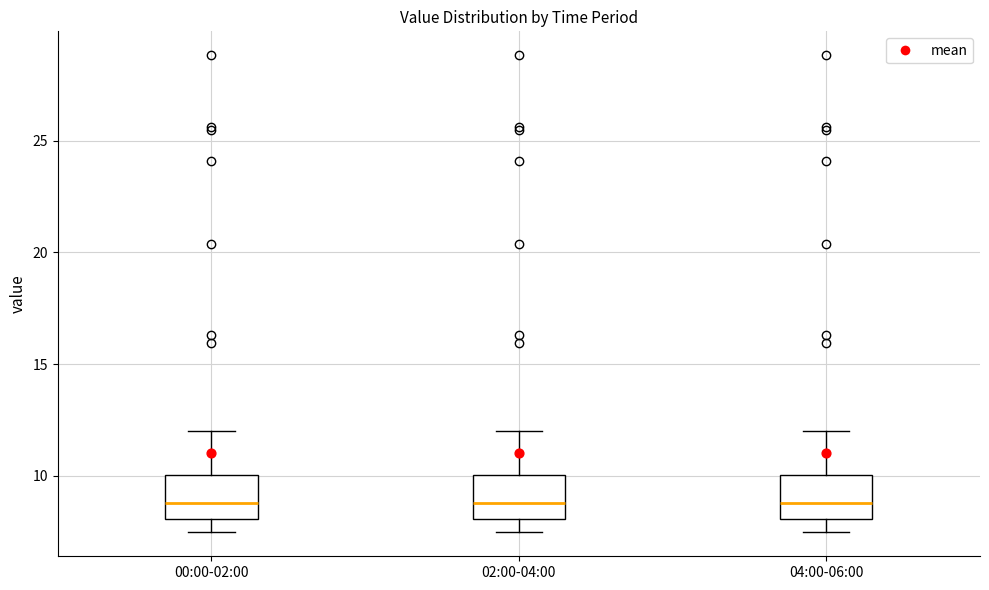

Where does the lower whisker of the box for 02:00-04:00 end on the y-axis? The values are not printed on the chart, so give them approximately, as read against the axis.

7.5